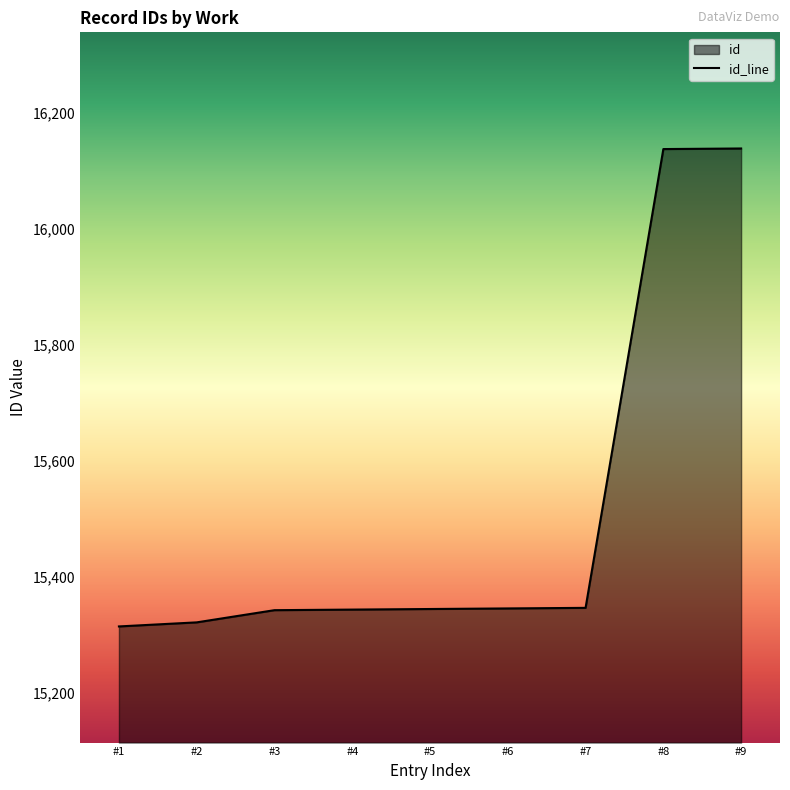

What is the difference between the maximum and minimum values?

823